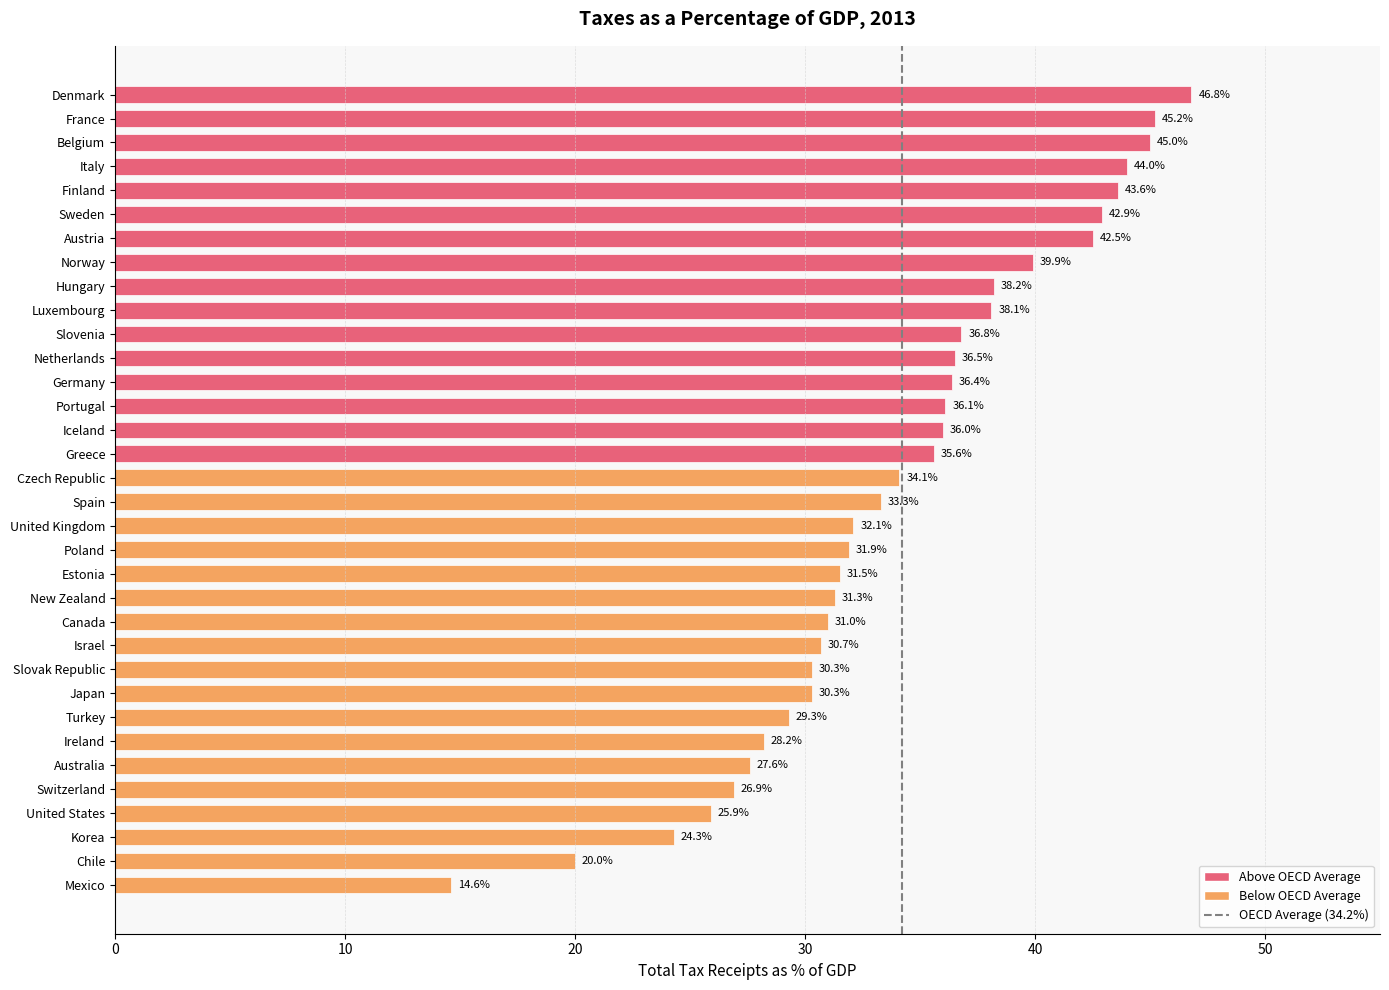

Approximately how many times larger is the value at Israel compared to Slovenia?

0.8